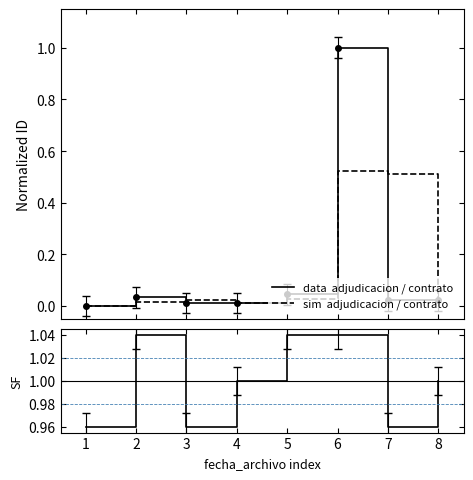

Which has a higher value, 3 or 5?

5